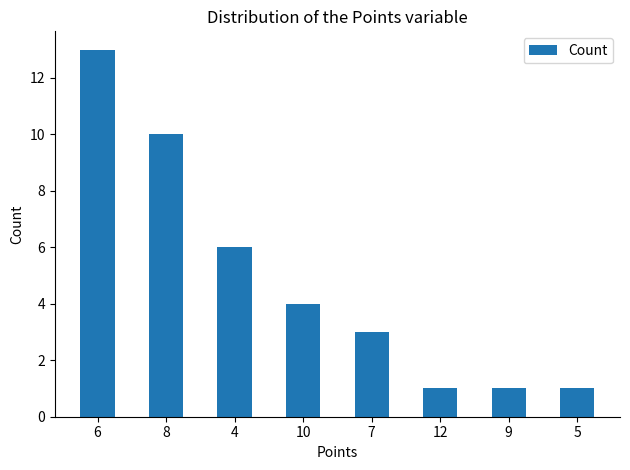

What is the difference between the values at 8 and 7?

7